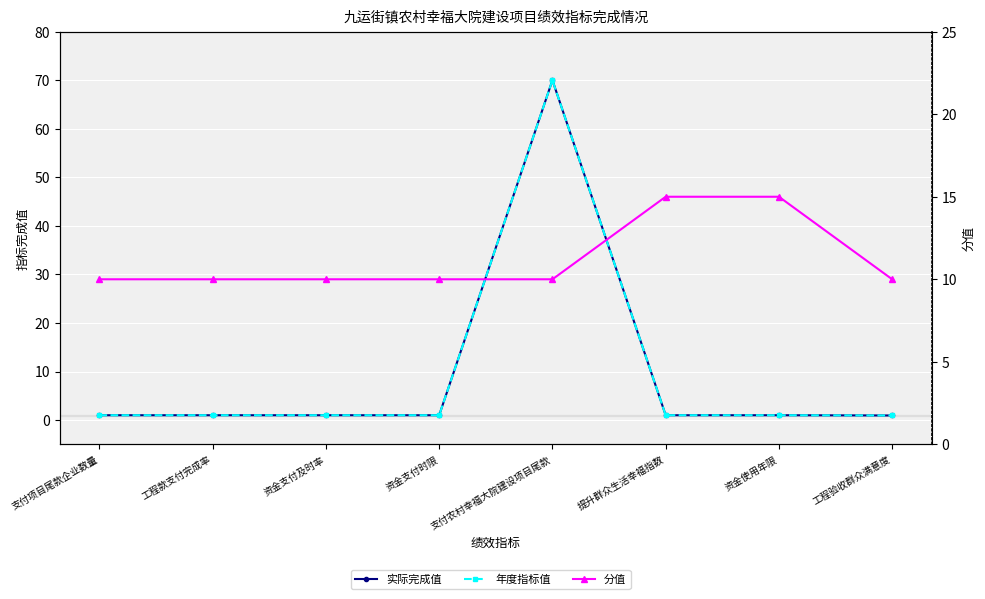

Is it true that 实际完成值 equals 0.3 at 工程款支付完成率?

False